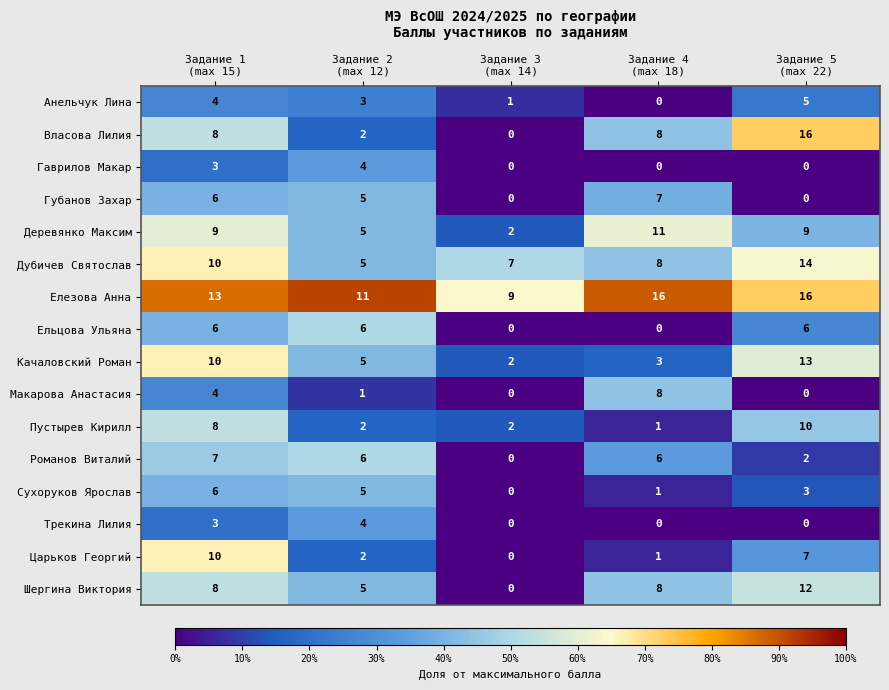

What is the difference between the maximum and second lowest values in the Власова Лилия series?

14